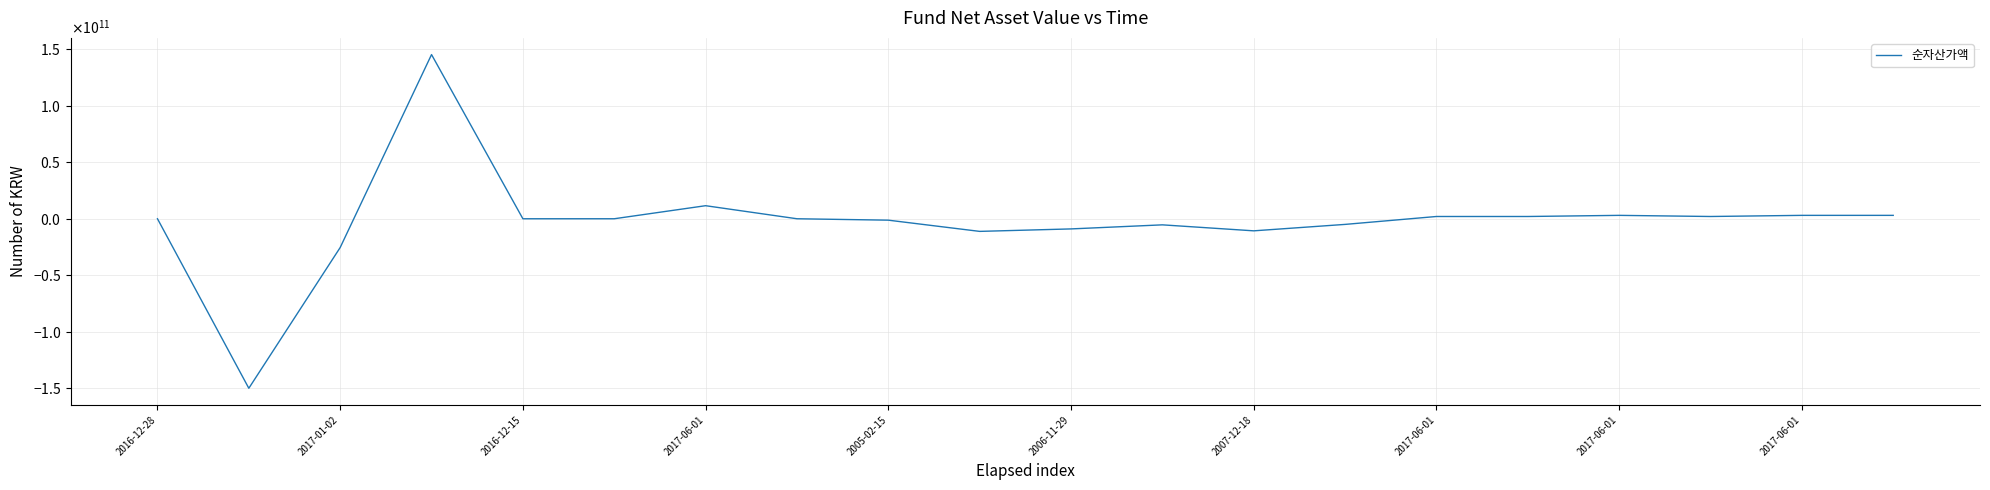

Is this an area chart (filled region under the line)?

No